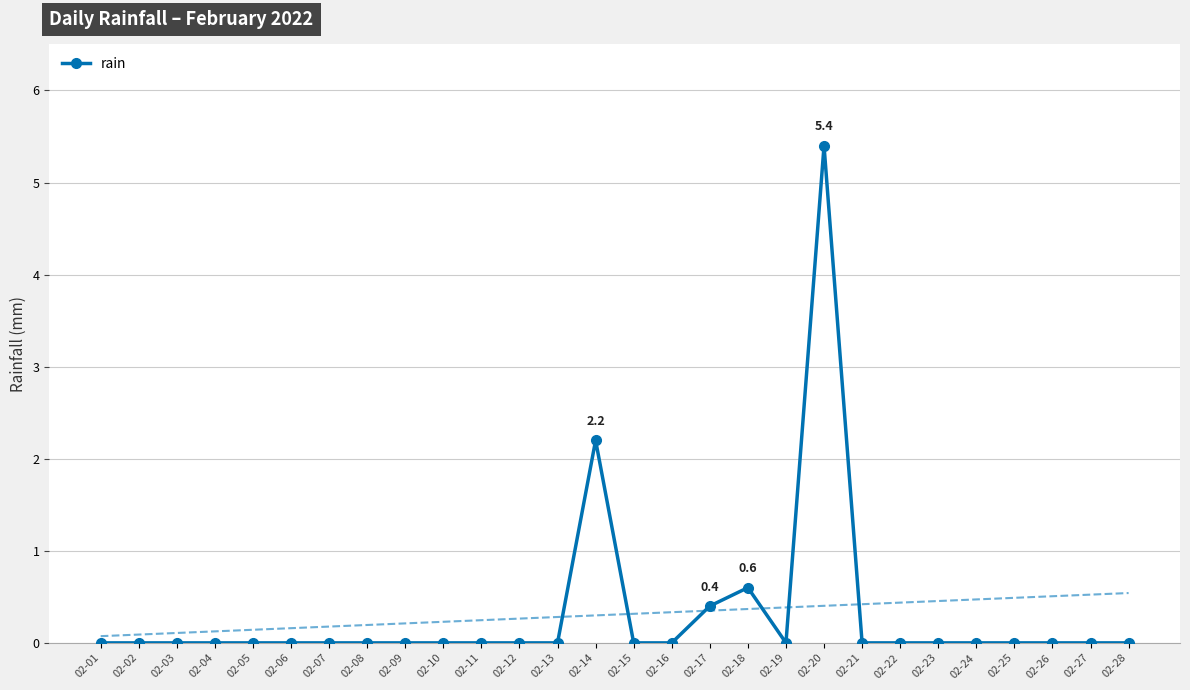

What is the difference between the maximum and second lowest values?

5.4